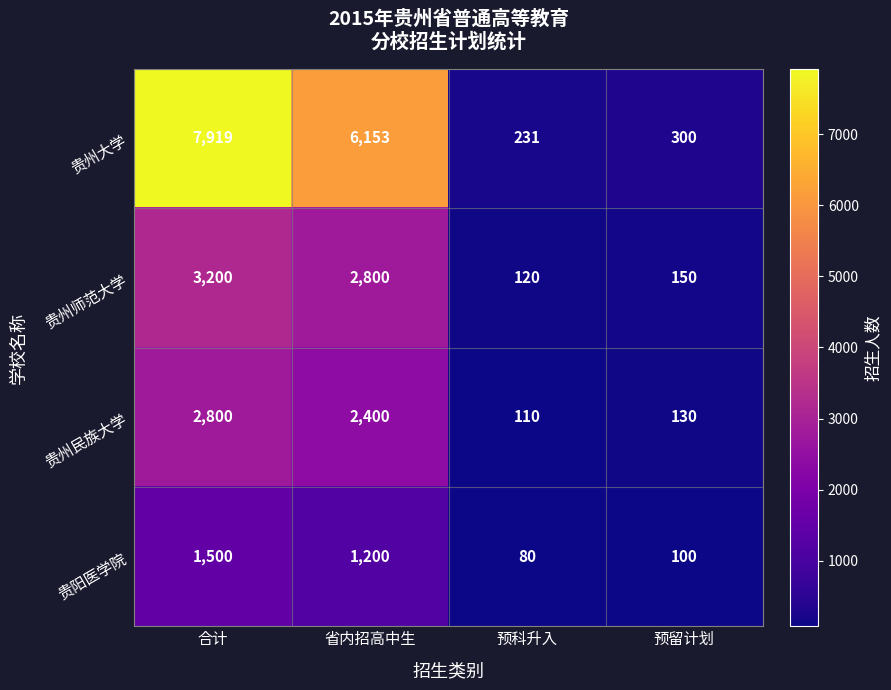

Rank the series by their maximum value, from highest to lowest.

贵州大学, 贵州师范大学, 贵州民族大学, 贵阳医学院